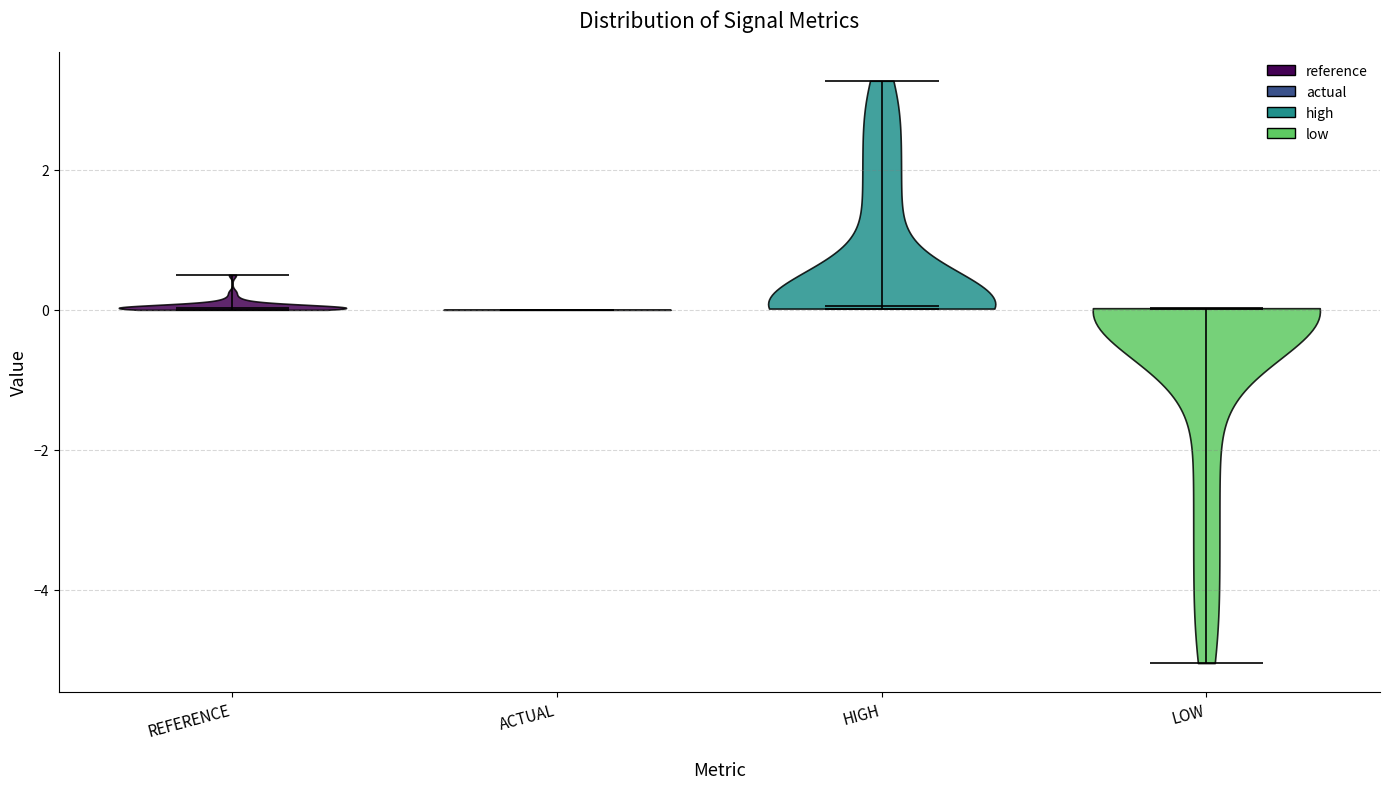

What is the highest point the violin for LOW reaches on the y-axis? The values are not printed on the chart, so give them approximately, as read against the axis.

0.0